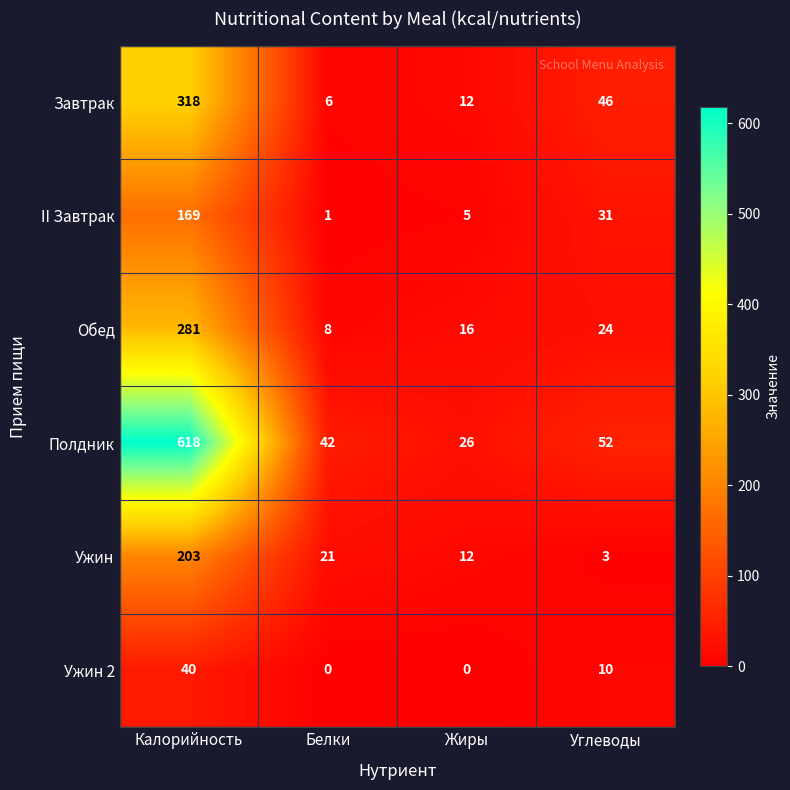

At Белки, list the series in order from largest to smallest.

Полдник, Ужин, Обед, Завтрак, II Завтрак, Ужин 2